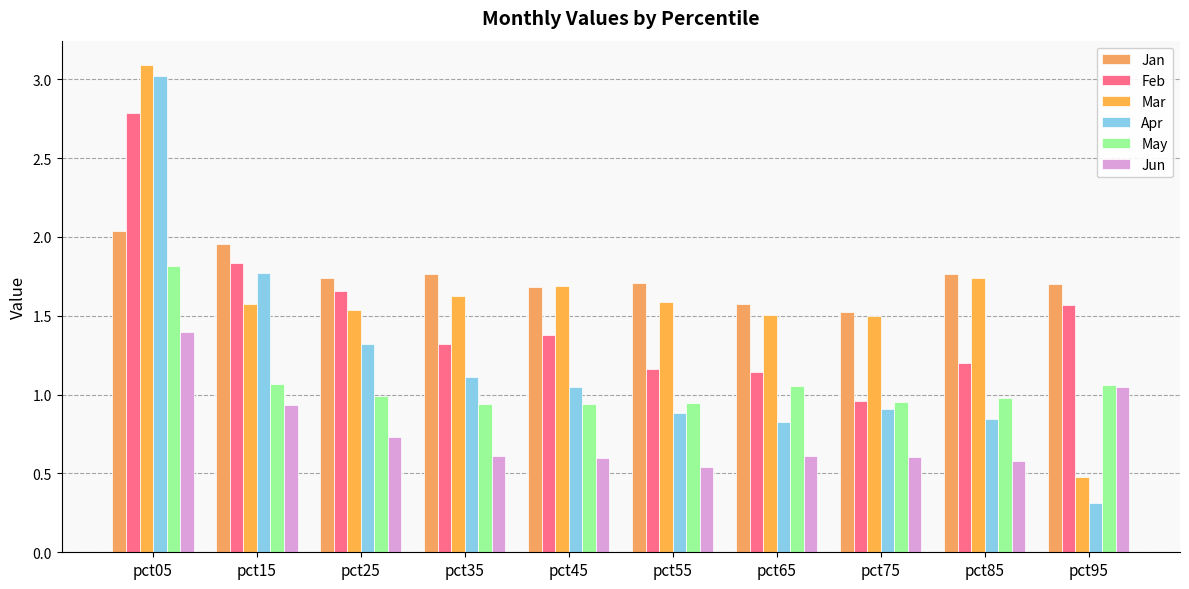

True or false: Feb has a value of 1.2 at pct85.

True